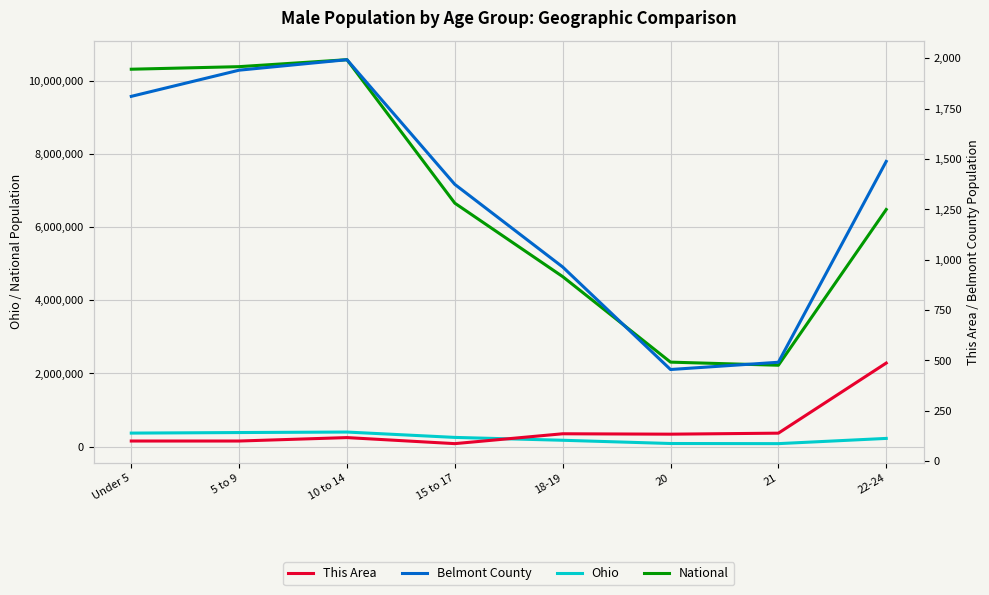

True or false: This Area and Ohio intersect in this chart.

False